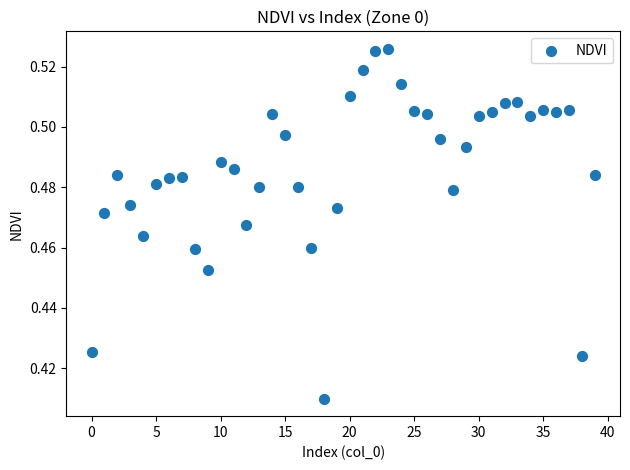

How many points are shown in the scatter plot?

40